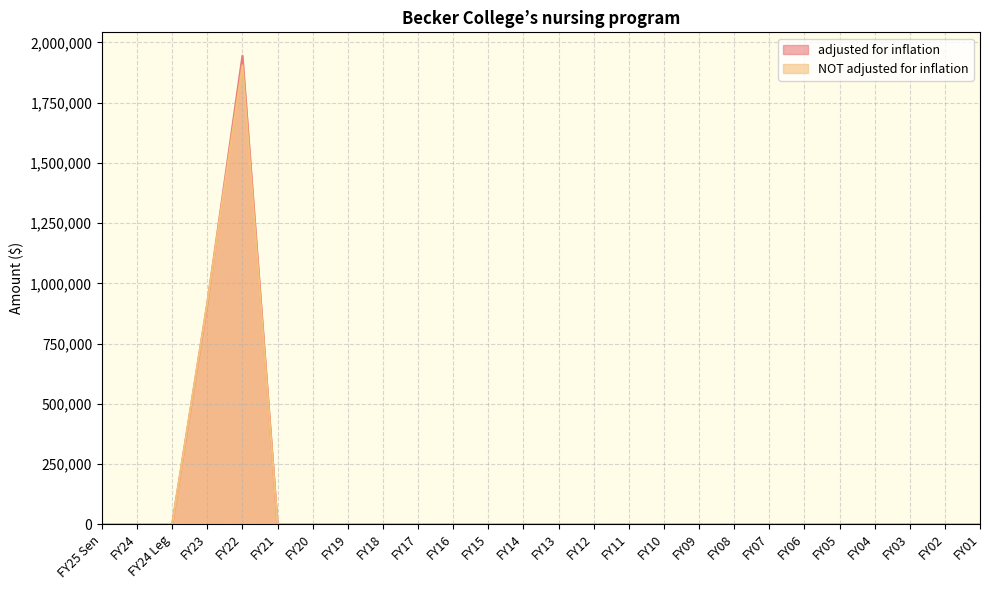

Which has a higher value, FY09 or FY12?

FY09